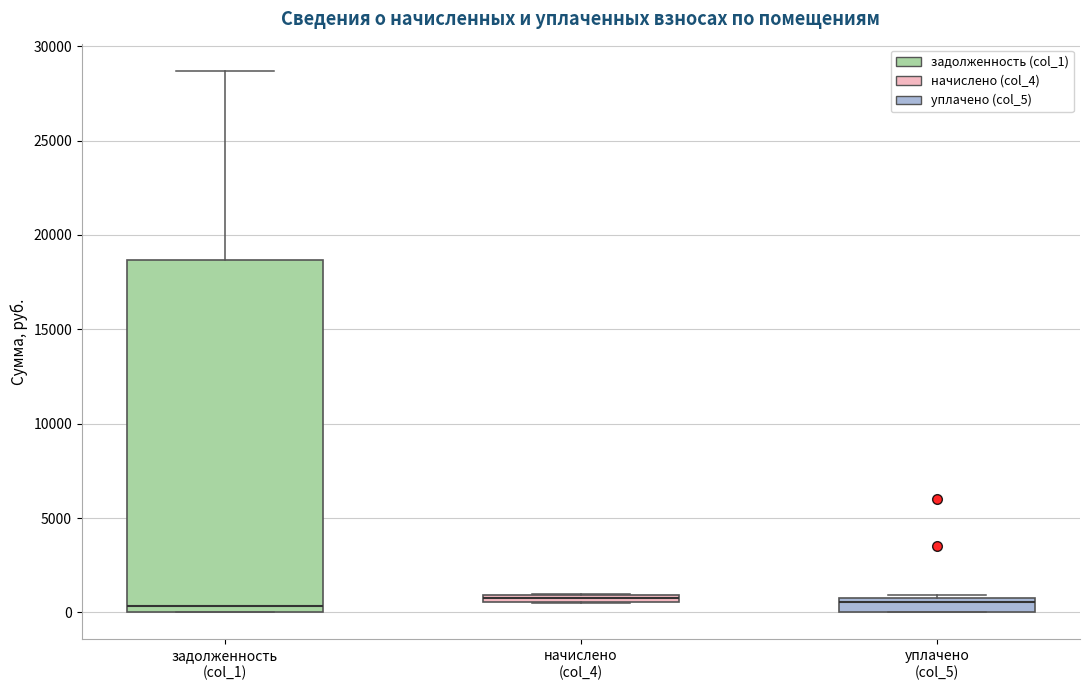

Which box is the tallest, from its lower edge to its upper edge?

задолженность (col_1)